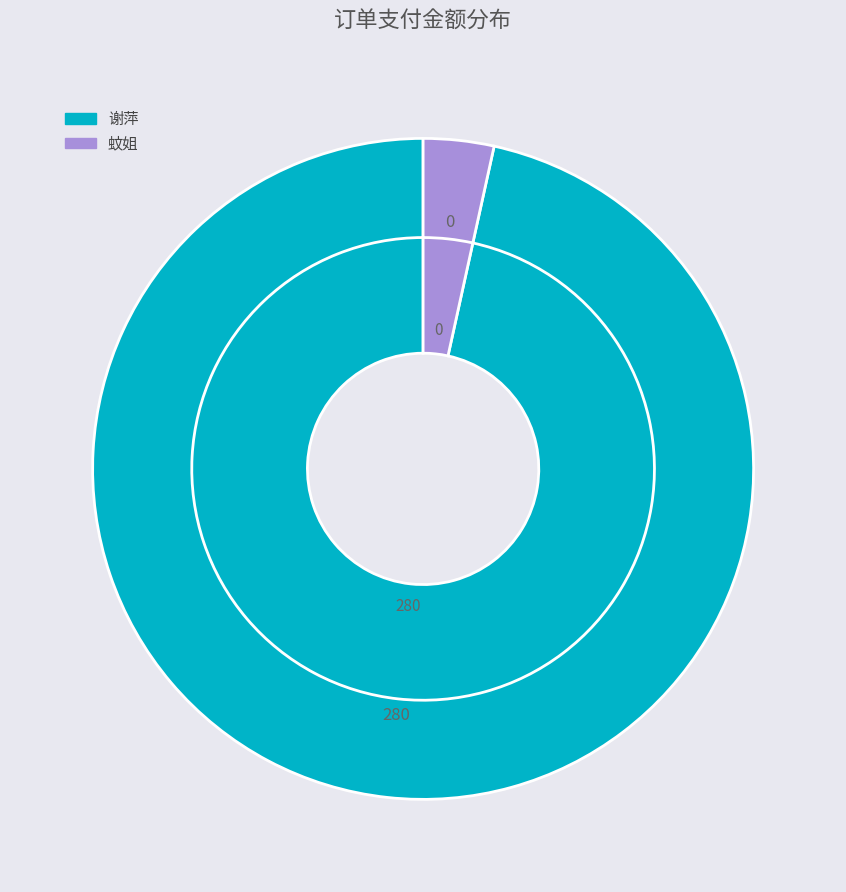

Which has a higher value, 谢萍 or 蚊姐?

谢萍